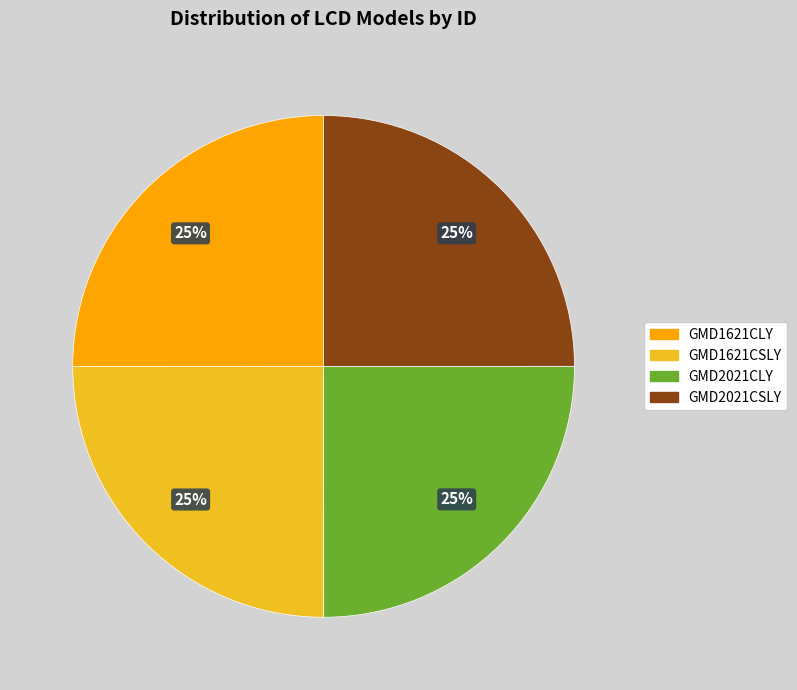

Approximately how many times larger is the value at GMD2021CLY compared to GMD1621CLY?

1.0